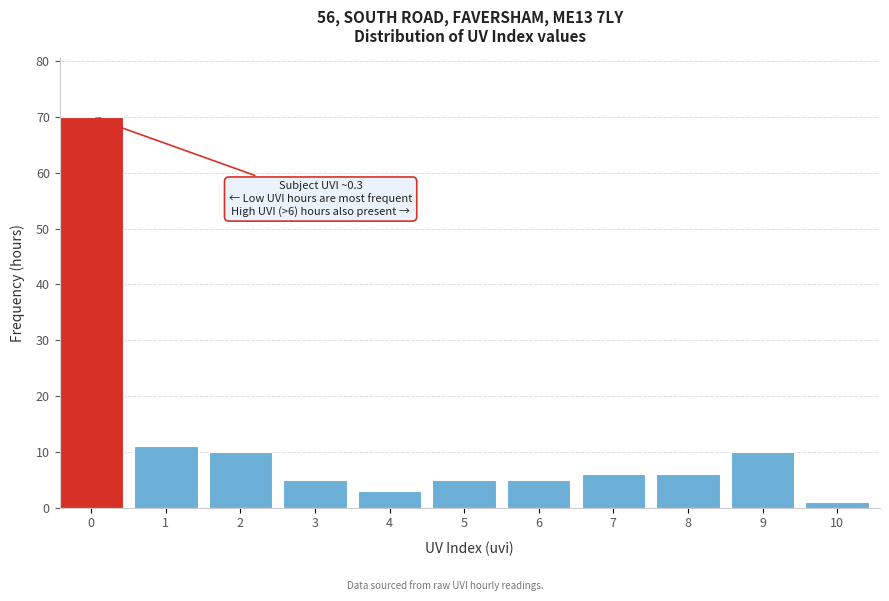

Reading right to left, list all the values displayed in this chart.

1	10	6	6	5	5	3	5	10	11	70